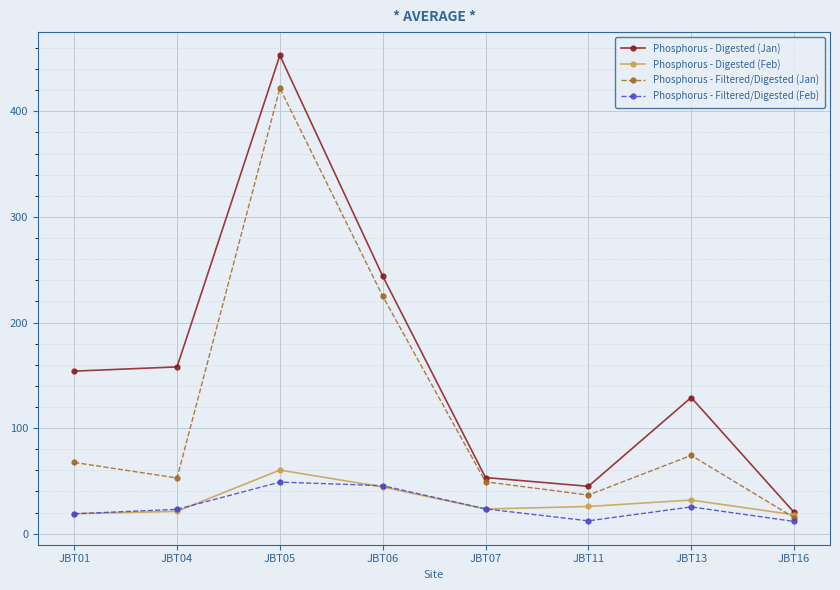

True or false: Phosphorus - Digested (Feb) has a value of 18.9 at JBT01.

True